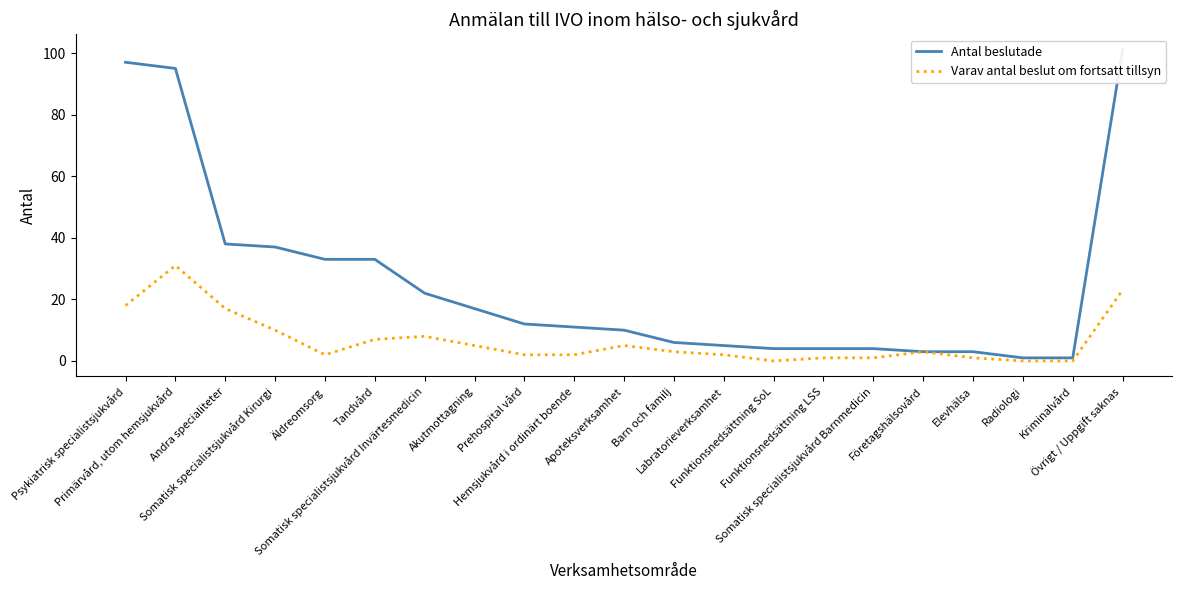

Is it true that Varav antal beslut om fortsatt tillsyn equals 1 at Företagshälsovård?

False